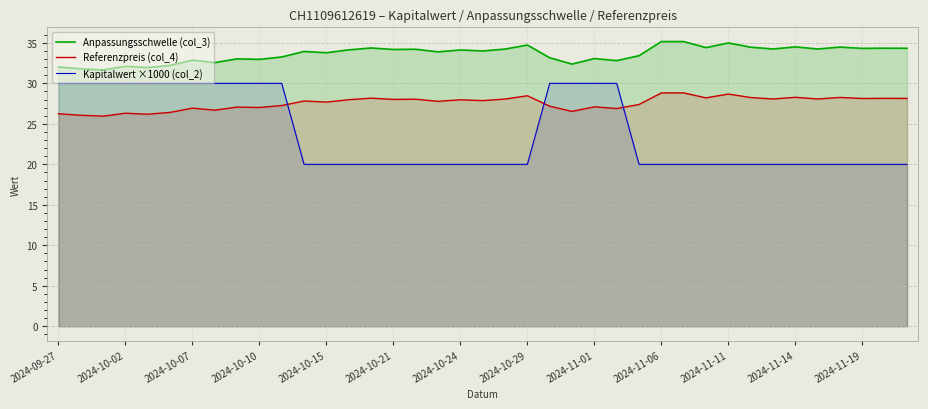

True or false: Kapitalwert ×1000 (col_2) and Anpassungsschwelle (col_3) cross at least once.

False